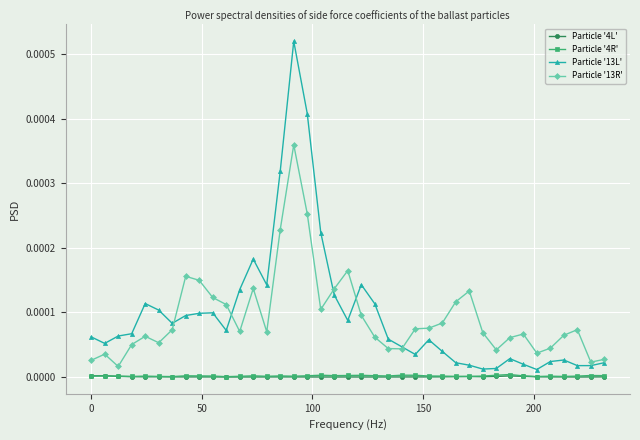

Which series has the largest range (max minus min)?

Particle '13L'